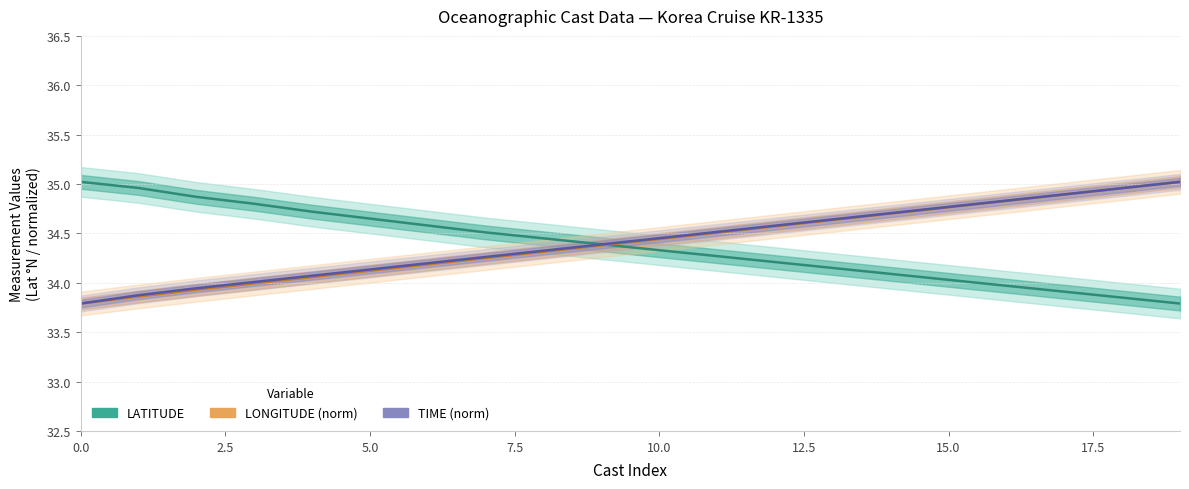

Which series ends up on top after the final intersection of LATITUDE and LONGITUDE (norm)?

LONGITUDE (norm)